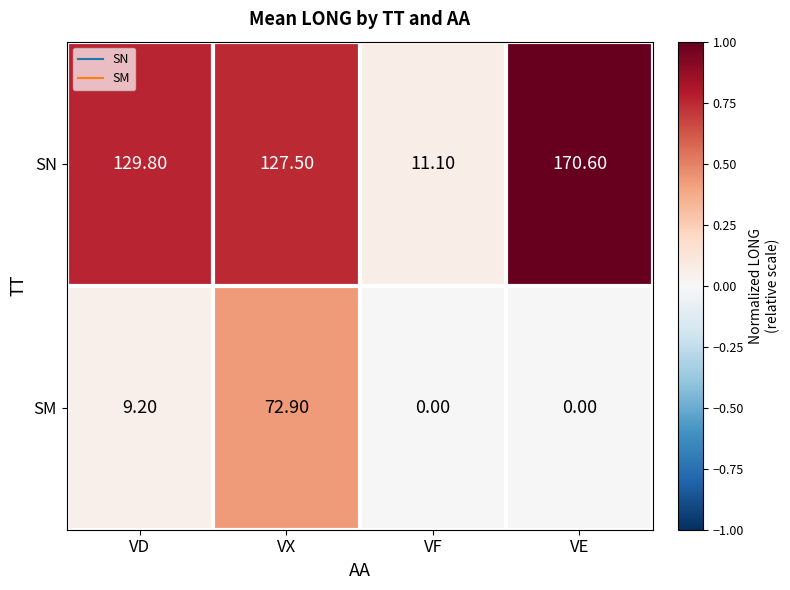

Which label corresponds to the largest value in the chart?

VE